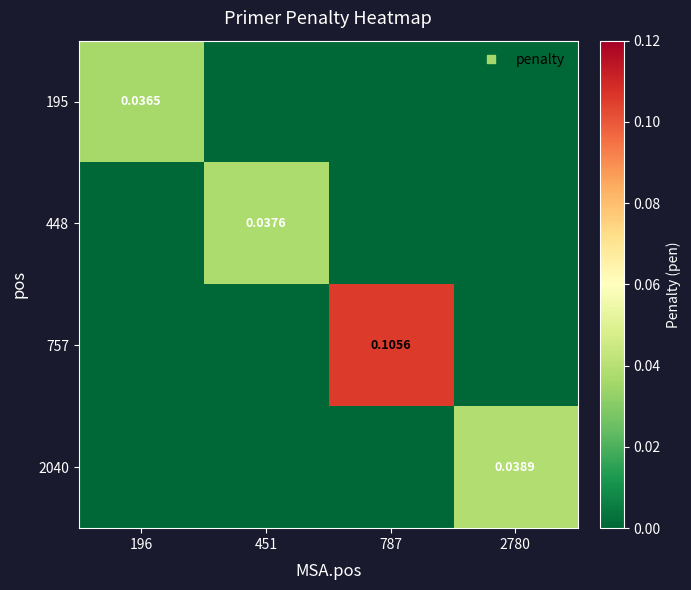

Rank the series by their maximum value, from lowest to highest.

195, 448, 2040, 757